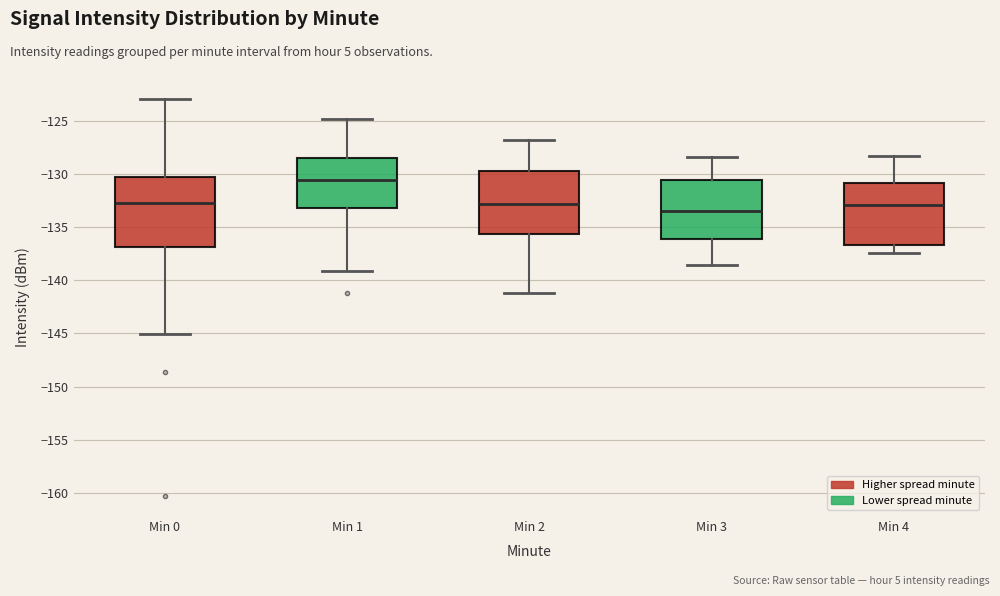

Comparing the boxes themselves (not the whiskers), which one is the tallest?

Min 0